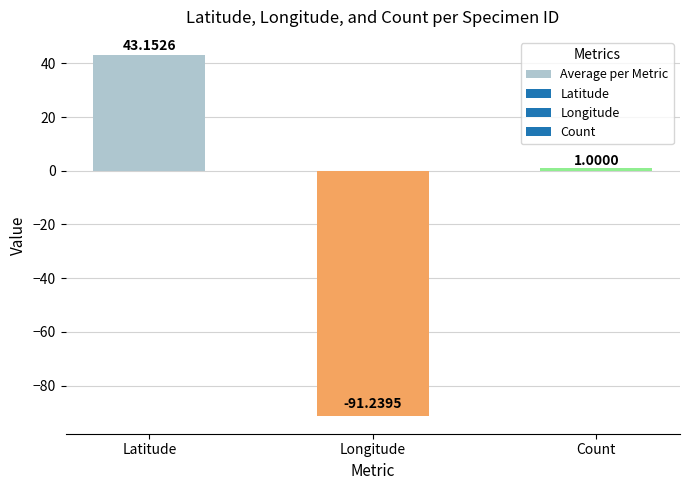

Is it true that the value at Latitude is 43.2?

True